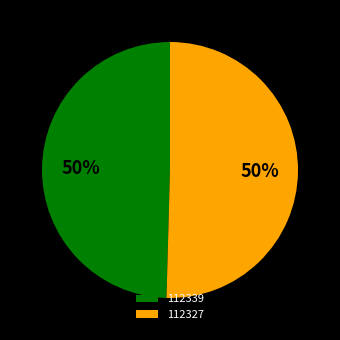

How many segments does this pie chart have?

2